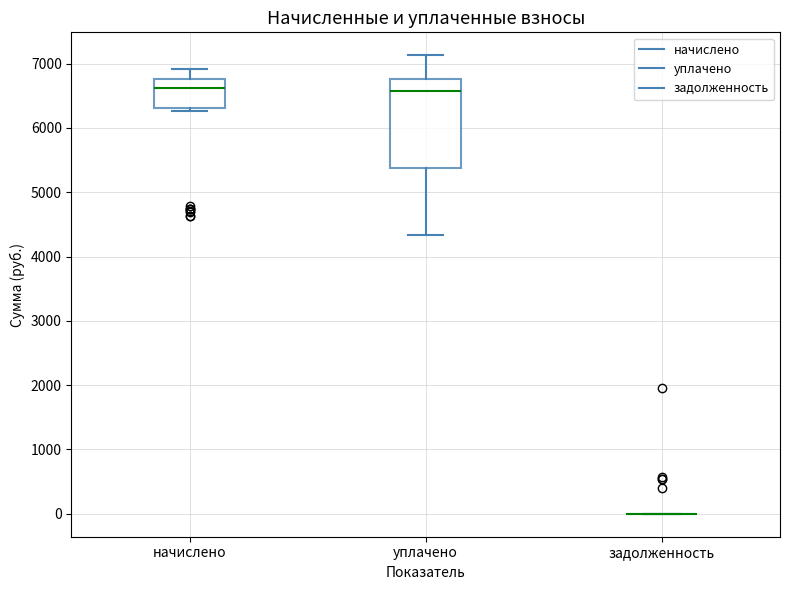

Reading left to right, read every box against the y-axis: the position of its median line, the range the box covers, and the ends of its whiskers. The values are not printed on the chart, so give them approximately, as read against the axis.

начислено: median 6600, box 6300 to 6800, whiskers 6300 (just below the box's lower edge) to 6900
уплачено: median 6600, box 5400 to 6800, whiskers 4300 to 7100
задолженность: box collapsed to a line at 0, whiskers 0 to 0